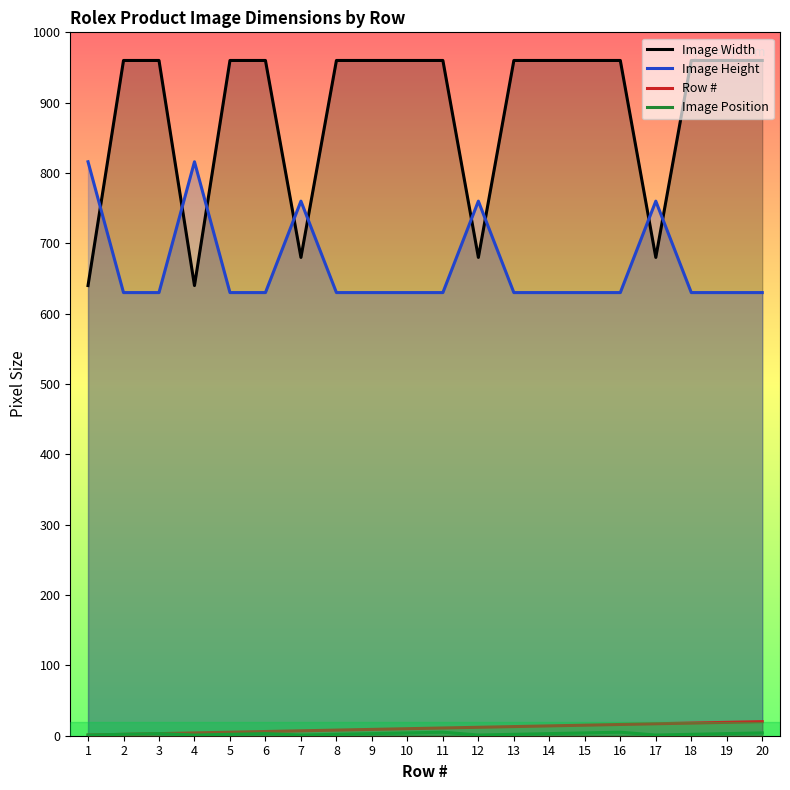

What is the minimum value for Image Width?

640